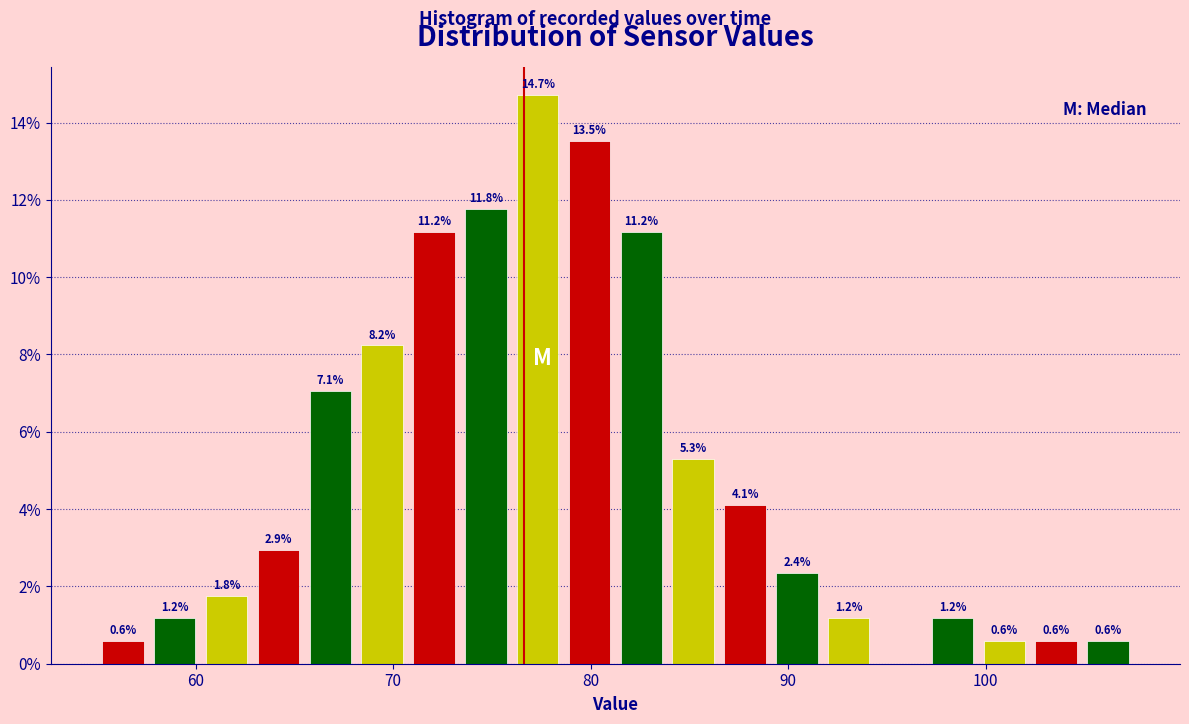

Read against the x-axis, roughly where is the centre of the tallest bar?

77